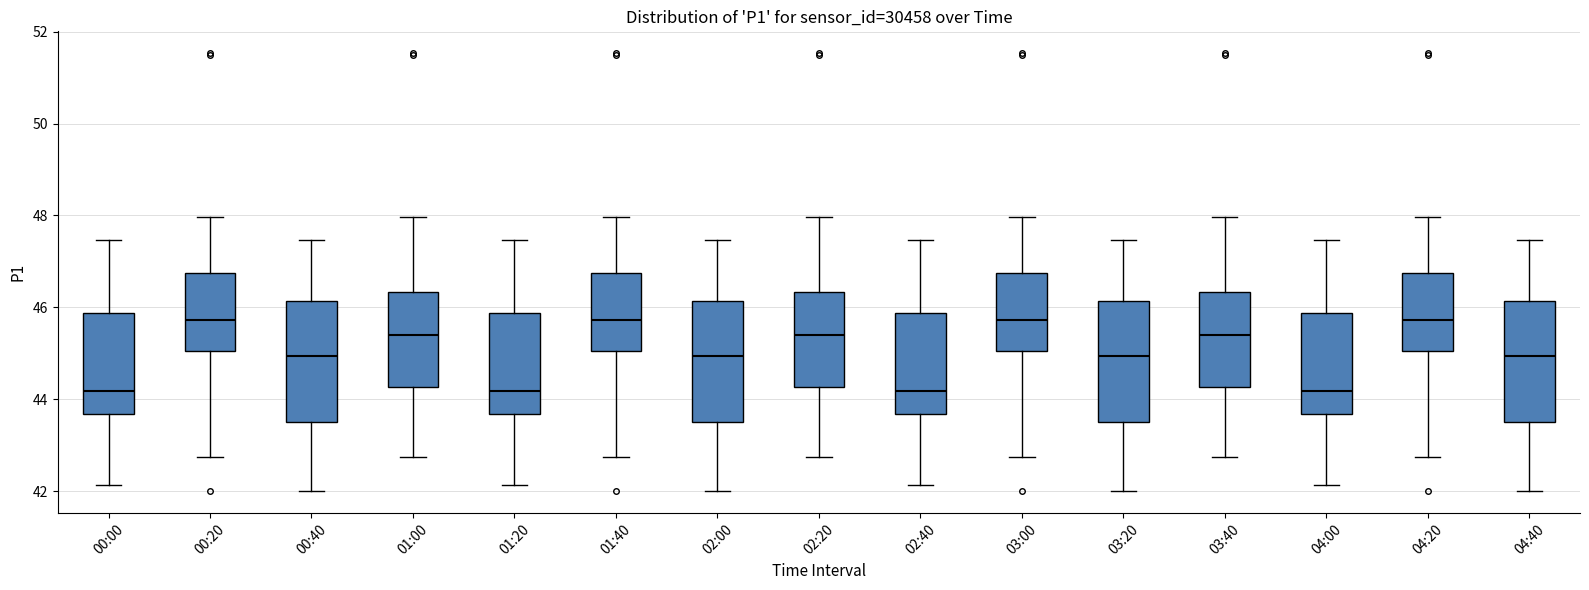

Reading left to right, read every box against the y-axis: the position of its median line, the range the box covers, and the ends of its whiskers. The values are not printed on the chart, so give them approximately, as read against the axis.

00:00: median 44.2, box 43.6 to 45.8, whiskers 42.2 to 47.4
00:20: median 45.8, box 45.0 to 46.8, whiskers 42.8 to 48.0
00:40: median 45.0, box 43.4 to 46.2, whiskers 42.0 to 47.4
01:00: median 45.4, box 44.2 to 46.4, whiskers 42.8 to 48.0
01:20: median 44.2, box 43.6 to 45.8, whiskers 42.2 to 47.4
01:40: median 45.8, box 45.0 to 46.8, whiskers 42.8 to 48.0
02:00: median 45.0, box 43.4 to 46.2, whiskers 42.0 to 47.4
02:20: median 45.4, box 44.2 to 46.4, whiskers 42.8 to 48.0
02:40: median 44.2, box 43.6 to 45.8, whiskers 42.2 to 47.4
03:00: median 45.8, box 45.0 to 46.8, whiskers 42.8 to 48.0
03:20: median 45.0, box 43.4 to 46.2, whiskers 42.0 to 47.4
03:40: median 45.4, box 44.2 to 46.4, whiskers 42.8 to 48.0
04:00: median 44.2, box 43.6 to 45.8, whiskers 42.2 to 47.4
04:20: median 45.8, box 45.0 to 46.8, whiskers 42.8 to 48.0
04:40: median 45.0, box 43.4 to 46.2, whiskers 42.0 to 47.4